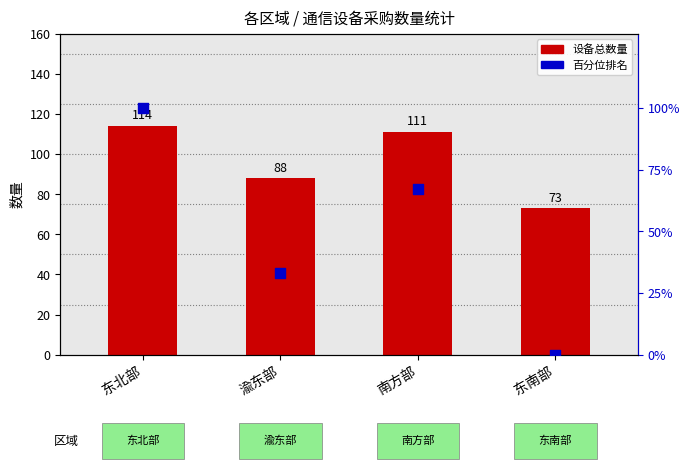

Which series reaches the maximum Y coordinate?

设备总数量